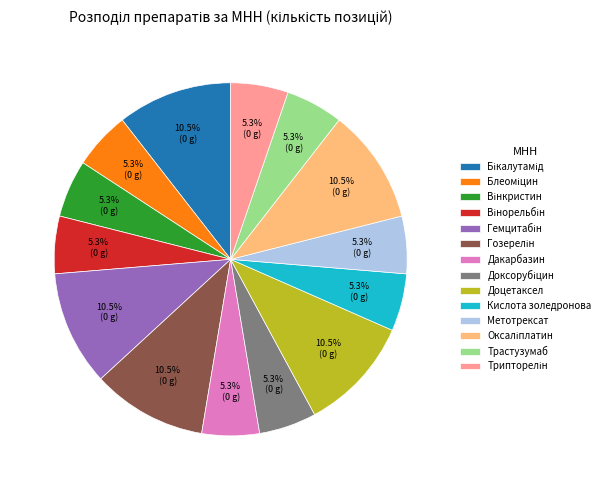

How many segments does this pie chart have?

14